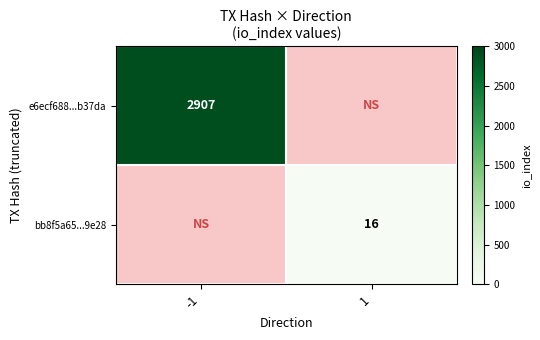

At how many categories does at least one series exceed 30?

1